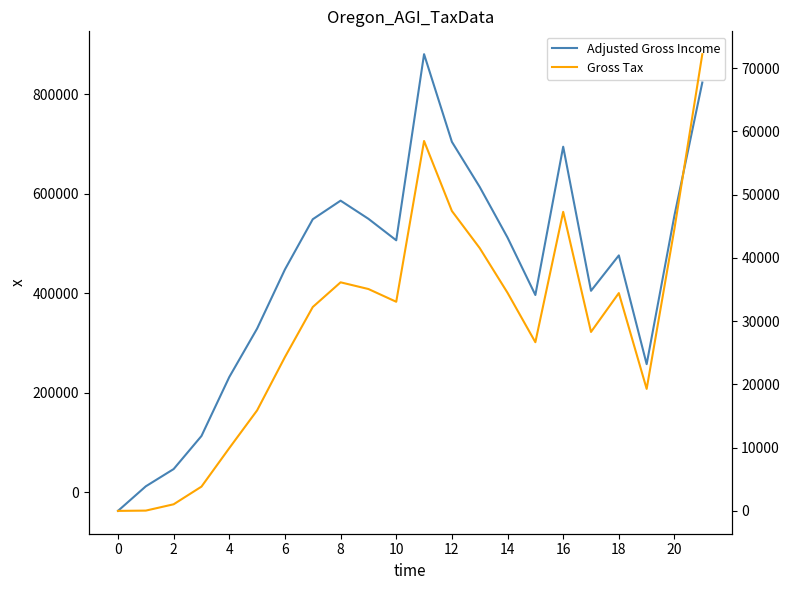

Which series has the largest range (max minus min)?

Adjusted Gross Income